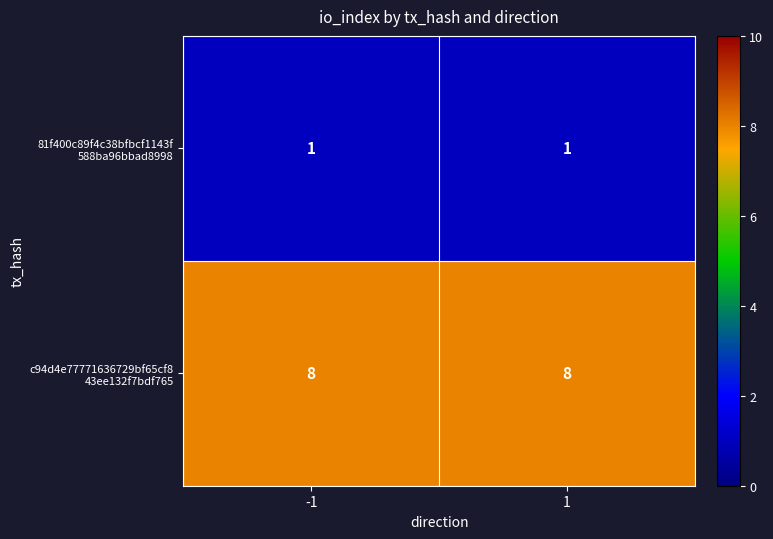

What is the difference between the highest and lowest values at -1?

7